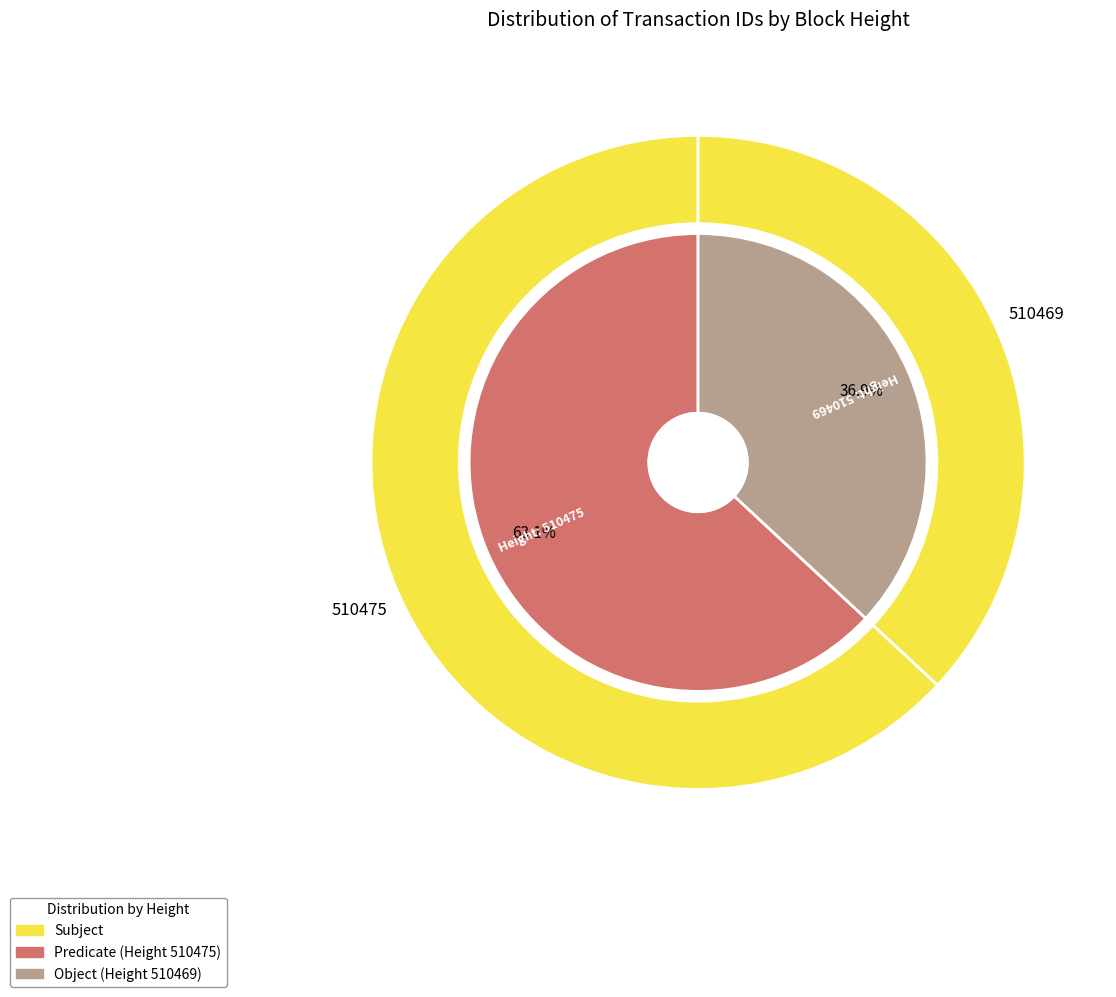

Do 510469 and 510475 together represent more than half of the pie?

Yes